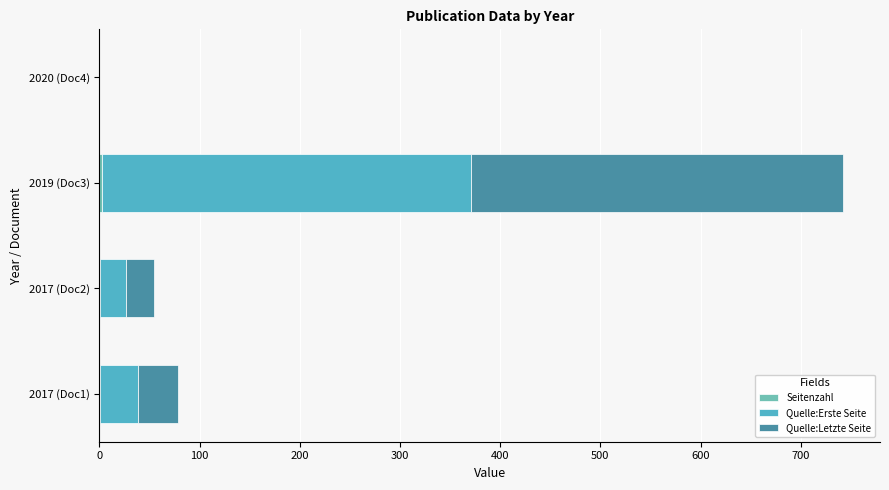

At which category is the sum across all series the highest?

2019 (Doc3)